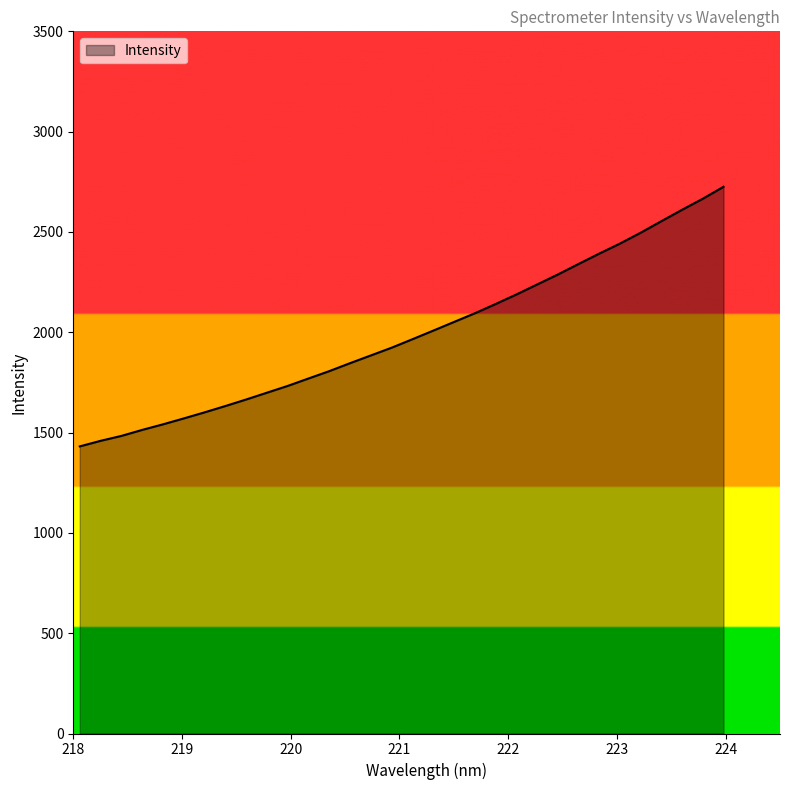

What is the greatest value displayed?

2725.1